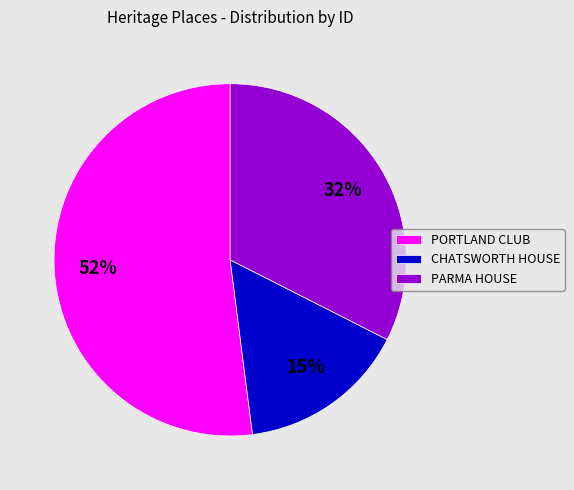

How many slices are in this pie chart?

3